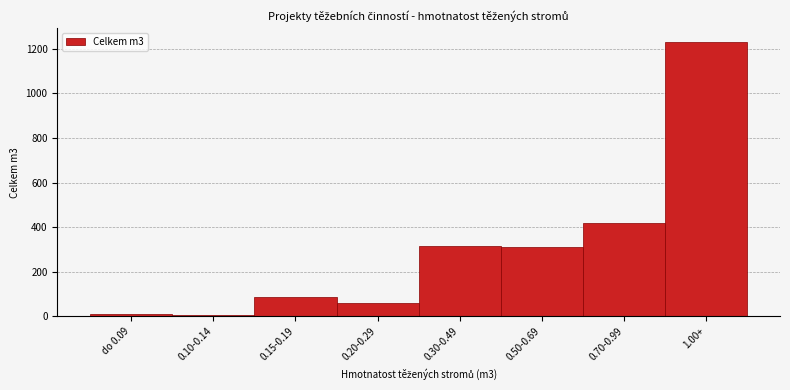

Where is the data nearest to the value 619?

0.70-0.99